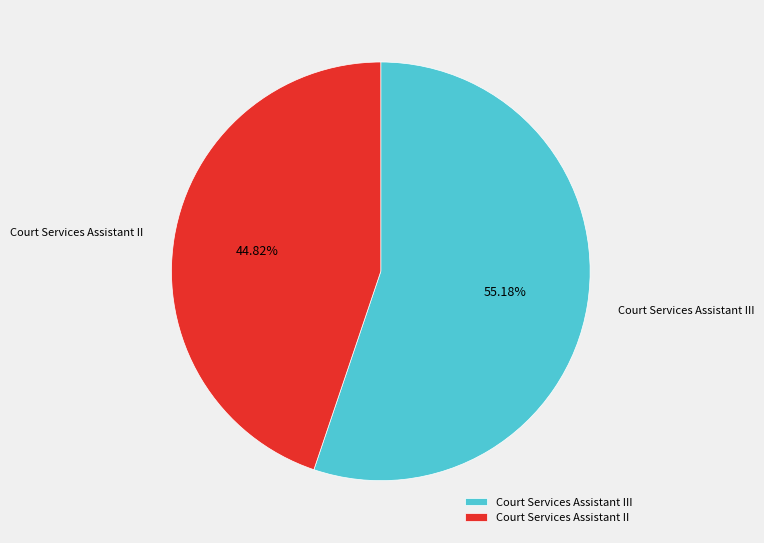

What percentage is the Court Services Assistant III slice, to the nearest percent?

55%